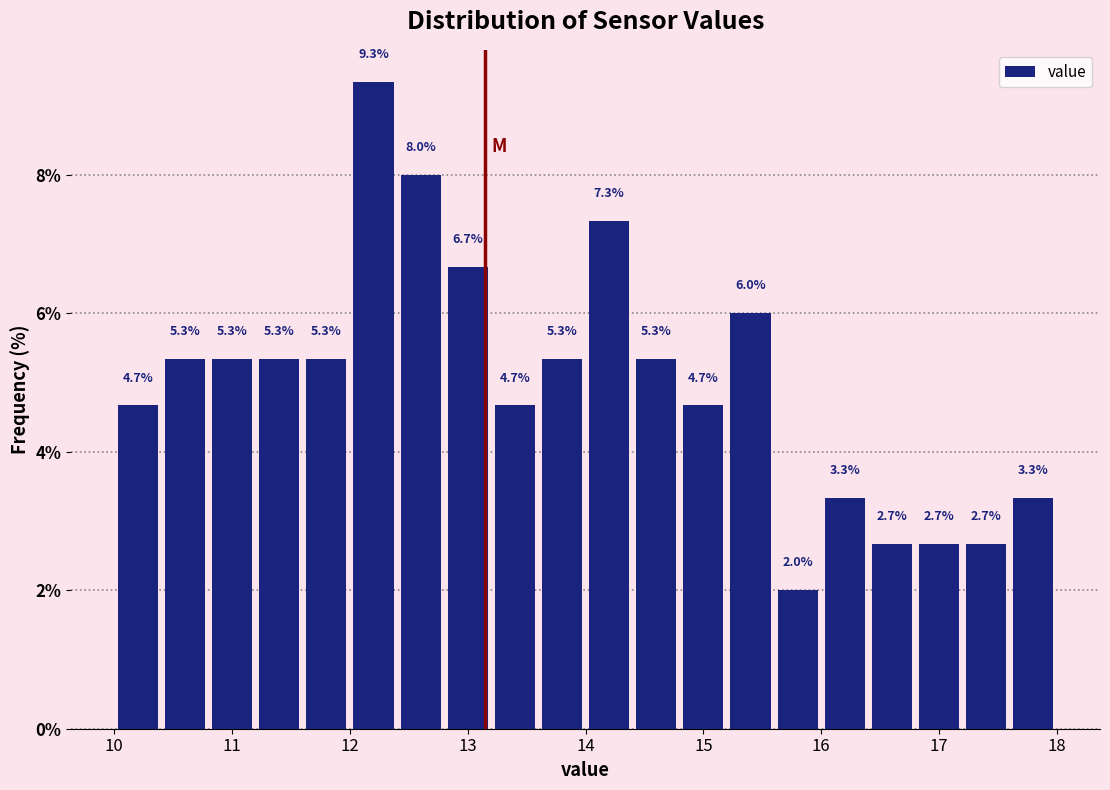

What is the height of the bar covering 10.0 to 10.4 on the x-axis?

4.7